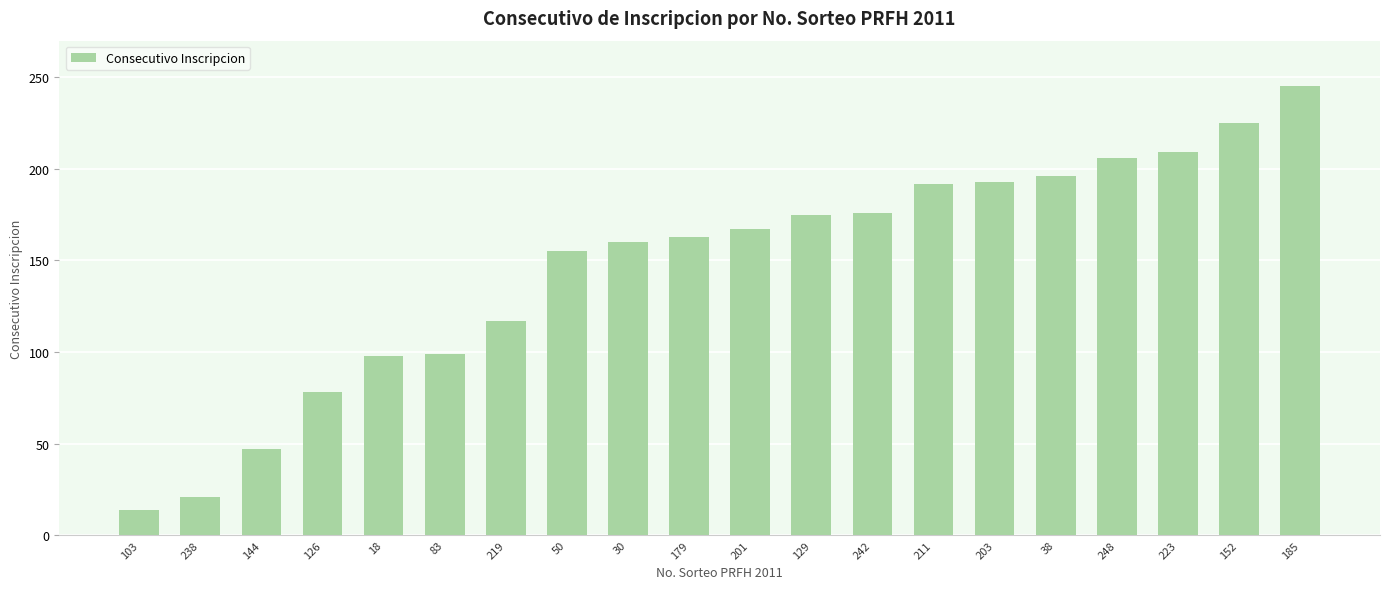

How many series are shown in this chart?

1